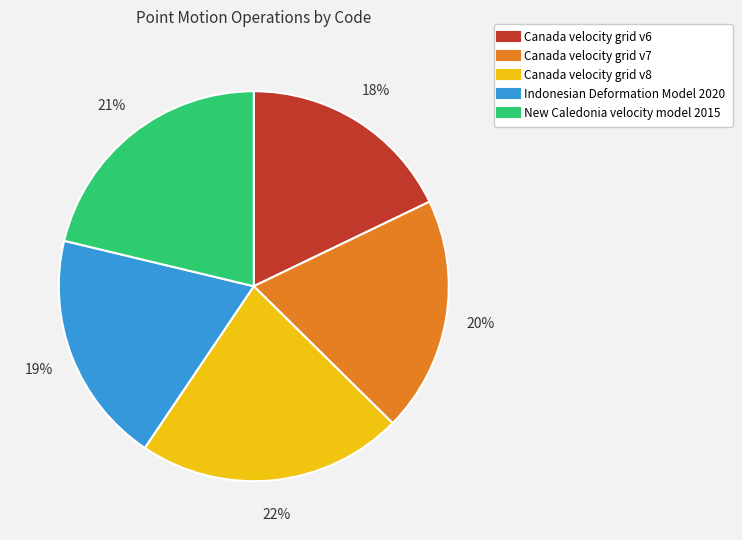

Is the sum of Indonesian Deformation Model 2020 and Canada velocity grid v6 greater than half?

No